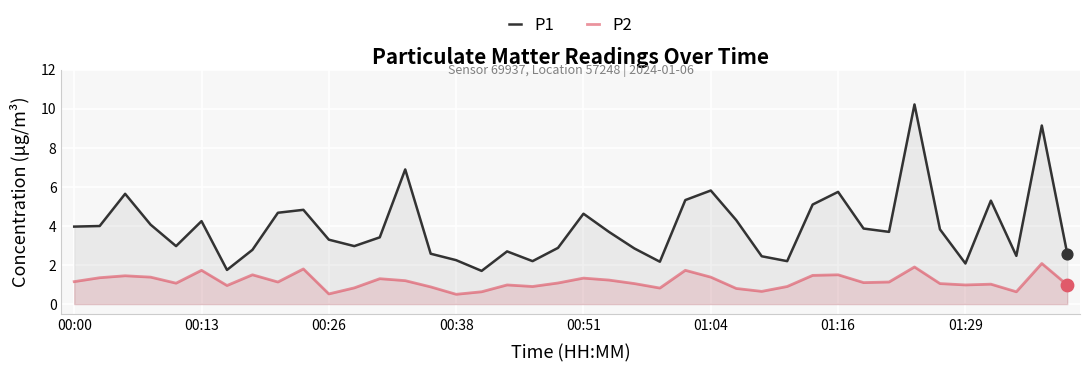

Which series has the largest Y range (max minus min)?

P1